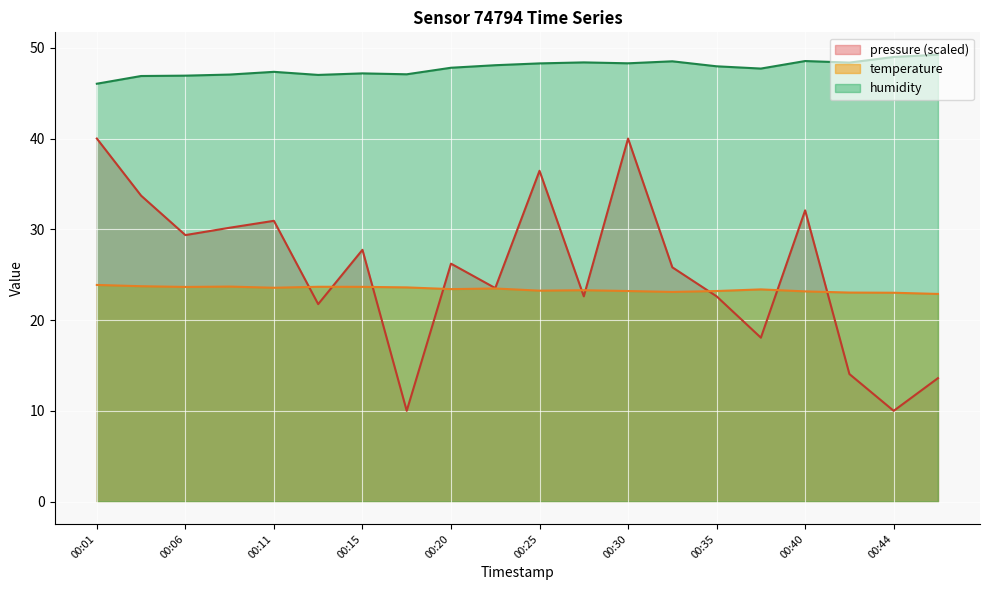

The humidity series shows 67.8 at 00:25. True or false?

False